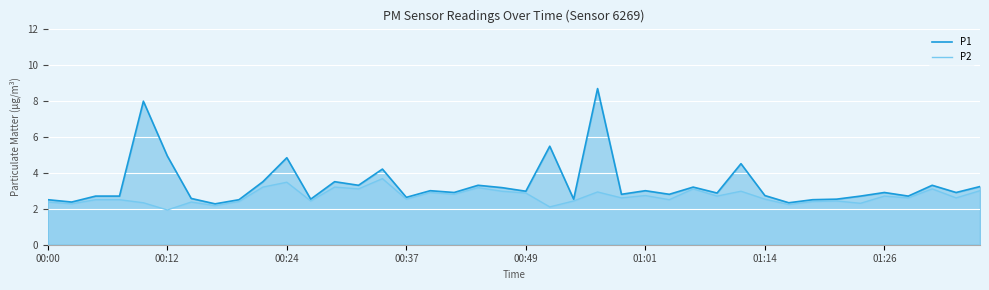

At which label is P1 closest to 5?

00:12